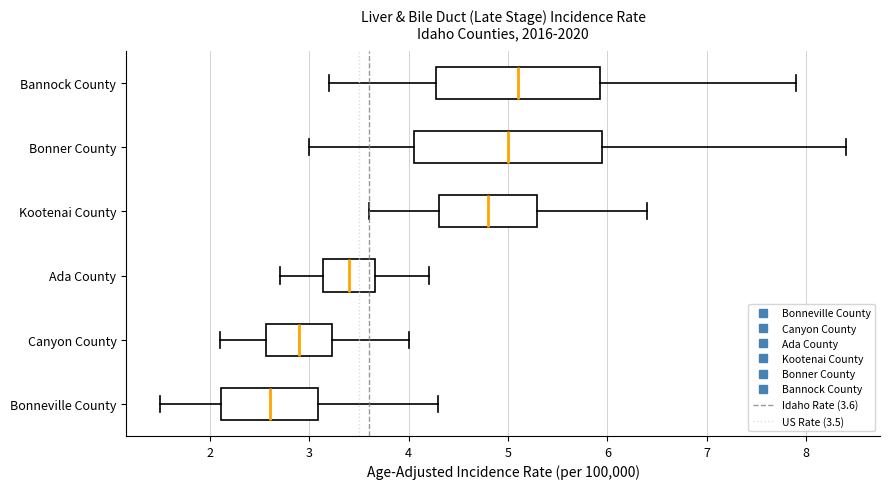

Which box is the widest, from its left edge to its right edge?

Bonner County